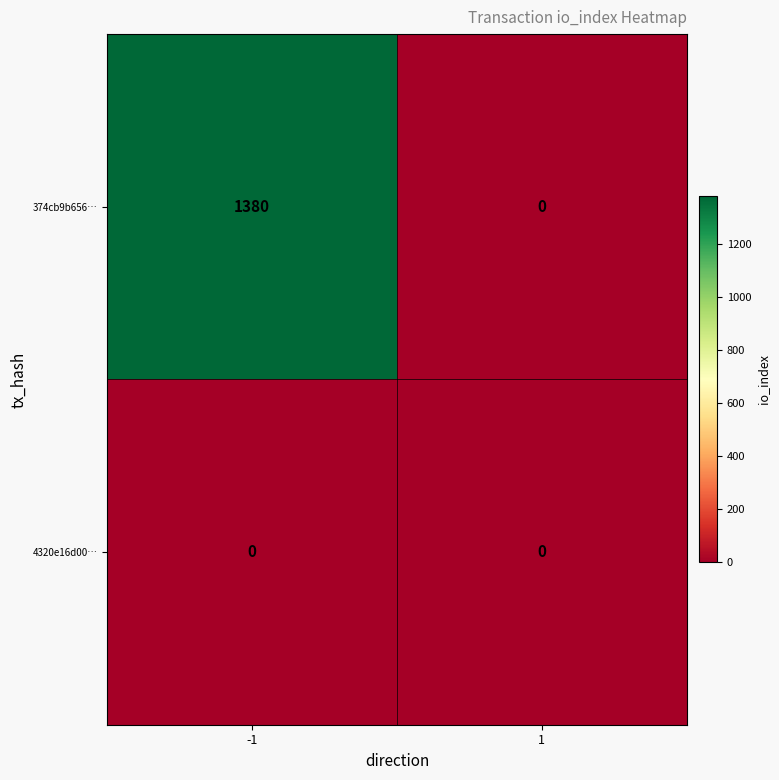

Reading left to right, list all the values displayed in this chart.

374cb9b656…: -1=1380	1=0
4320e16d00…: -1=0	1=0